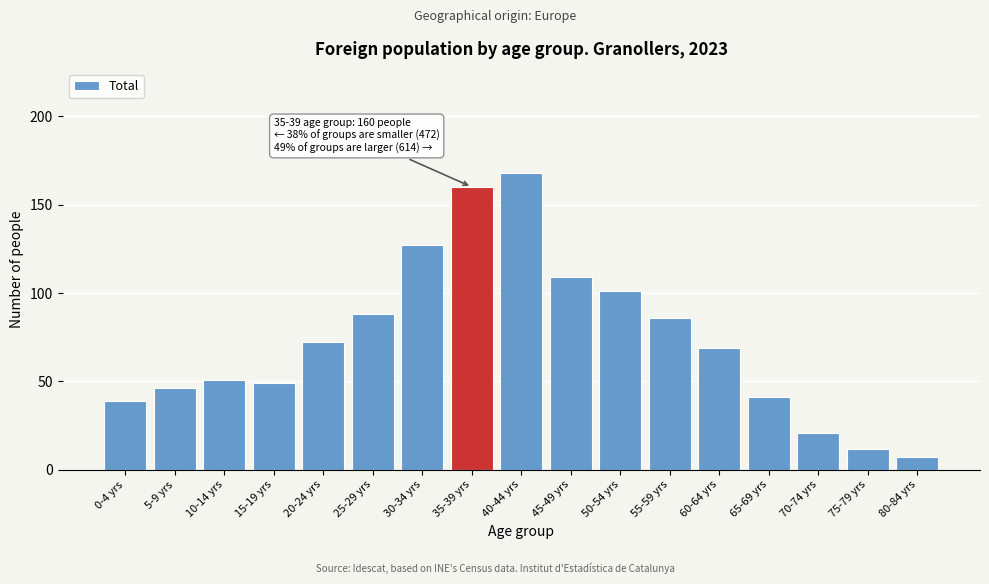

Reading left to right, extract all data points from this chart.

0-4 yrs=39	5-9 yrs=46	10-14 yrs=51	15-19 yrs=49	20-24 yrs=72	25-29 yrs=88	30-34 yrs=127	35-39 yrs=160	40-44 yrs=168	45-49 yrs=109	50-54 yrs=101	55-59 yrs=86	60-64 yrs=69	65-69 yrs=41	70-74 yrs=21	75-79 yrs=12	80-84 yrs=7